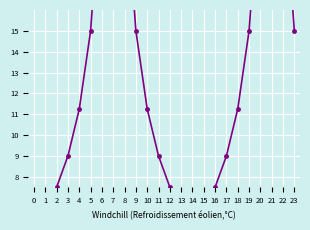

Where does the data first go above 11?

4